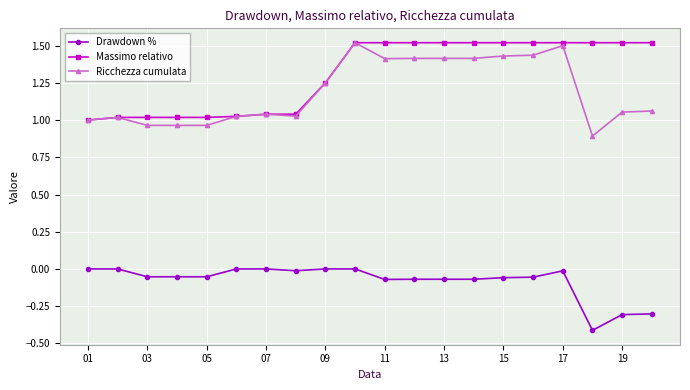

What is the maximum value shown in the chart?

1.5